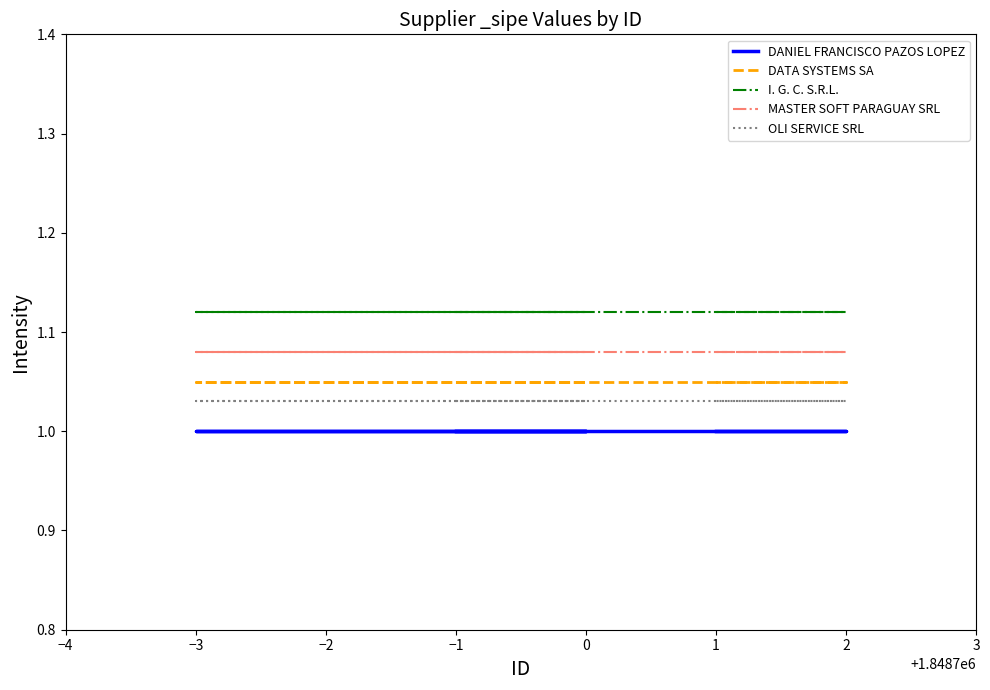

True or false: OLI SERVICE SRL and DATA SYSTEMS SA intersect in this chart.

False